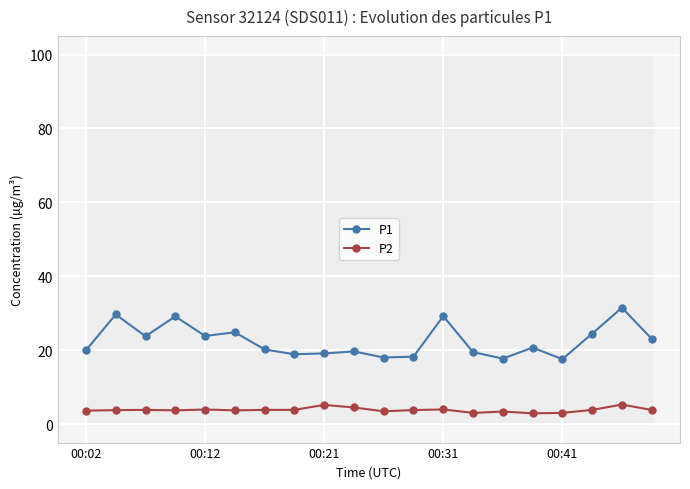

What is the average value of the P1 series?

22.5